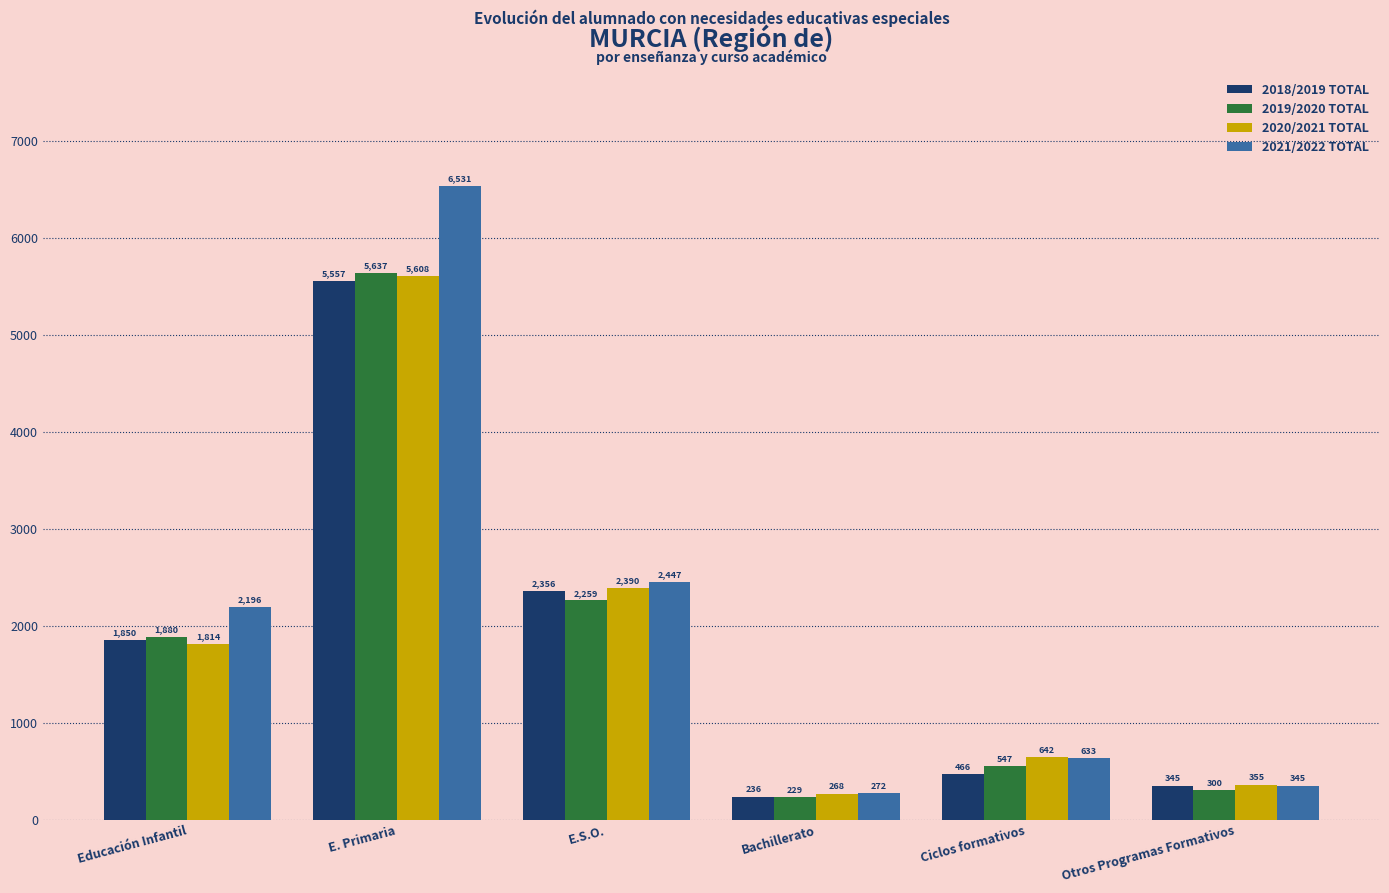

Where is 2021/2022 TOTAL nearest to the value 3401?

E.S.O.